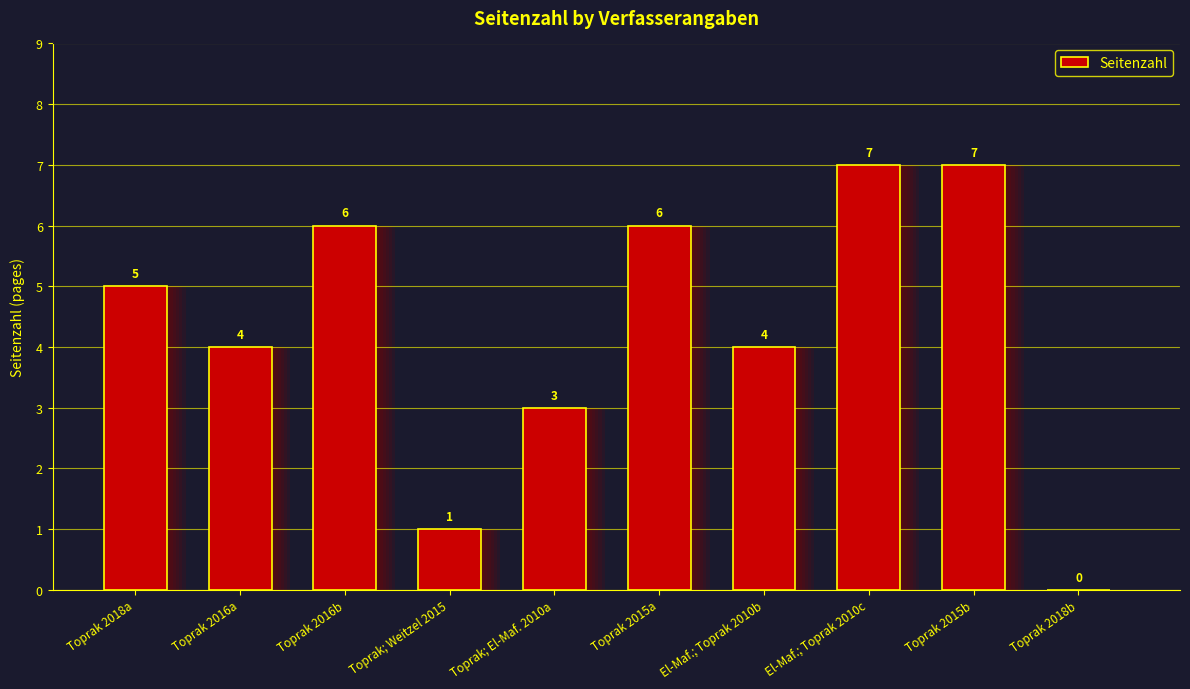

Does the chart contain stacked bars?

No